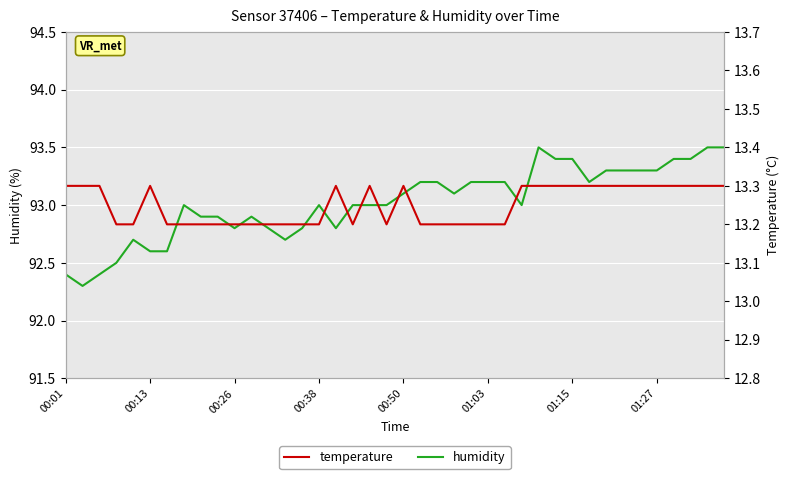

What is the difference between the maximum and minimum values in the humidity series?

1.2